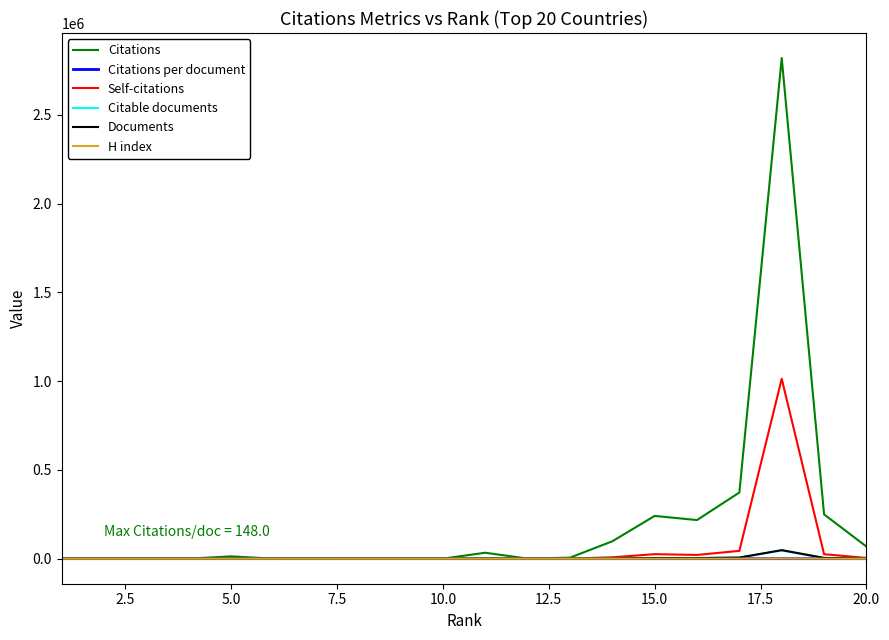

Which series has the widest spread of values?

Citations